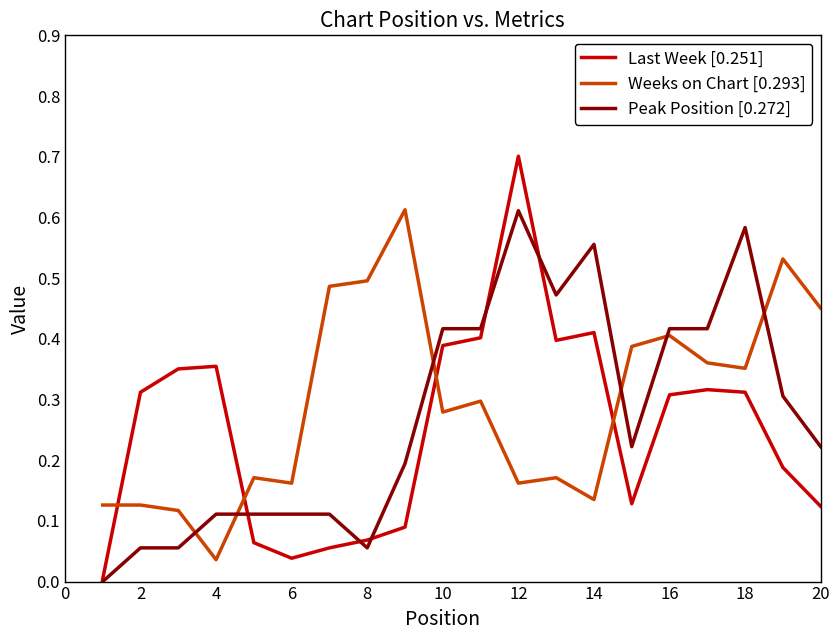

How many lines are shown in the chart?

3